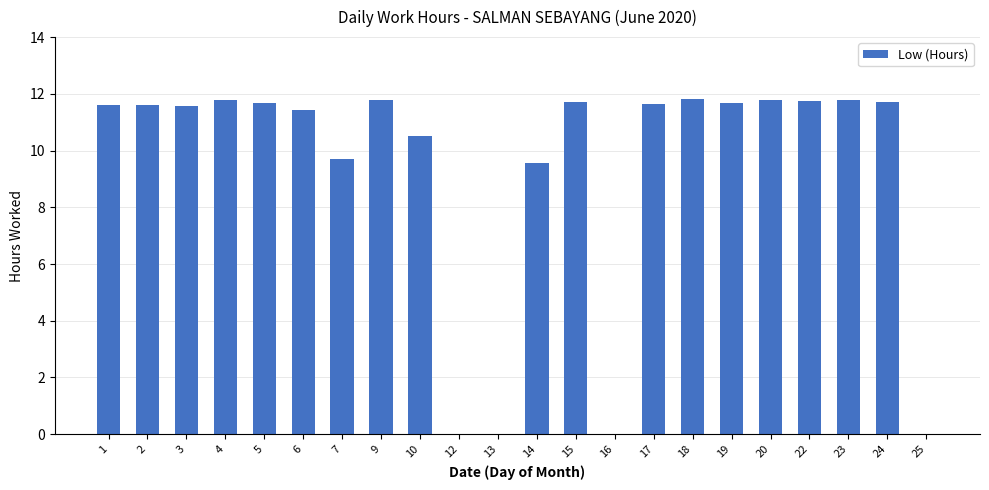

What is the greatest value displayed?

11.8